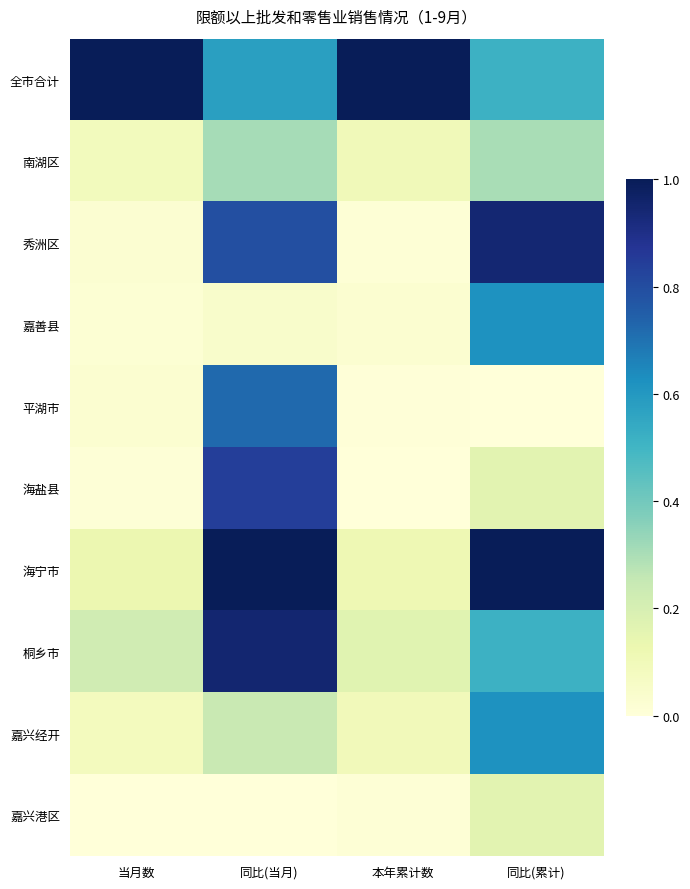

Reading left to right, extract all data points from this chart.

全市合计: 当月数=1.0	同比(当月)=0.6	本年累计数=1.0	同比(累计)=0.5
南湖区: 当月数=0.1	同比(当月)=0.3	本年累计数=0.1	同比(累计)=0.3
秀洲区: 当月数=0.0	同比(当月)=0.8	本年累计数=0.0	同比(累计)=0.9
嘉善县: 当月数=0.0	同比(当月)=0.0	本年累计数=0.0	同比(累计)=0.6
平湖市: 当月数=0.0	同比(当月)=0.7	本年累计数=0.0	同比(累计)=0.0
海盐县: 当月数=0.0	同比(当月)=0.8	本年累计数=0.0	同比(累计)=0.2
海宁市: 当月数=0.1	同比(当月)=1.0	本年累计数=0.1	同比(累计)=1.0
桐乡市: 当月数=0.2	同比(当月)=0.9	本年累计数=0.2	同比(累计)=0.5
嘉兴经开: 当月数=0.1	同比(当月)=0.2	本年累计数=0.1	同比(累计)=0.6
嘉兴港区: 当月数=0.0	同比(当月)=0.0	本年累计数=0.0	同比(累计)=0.2